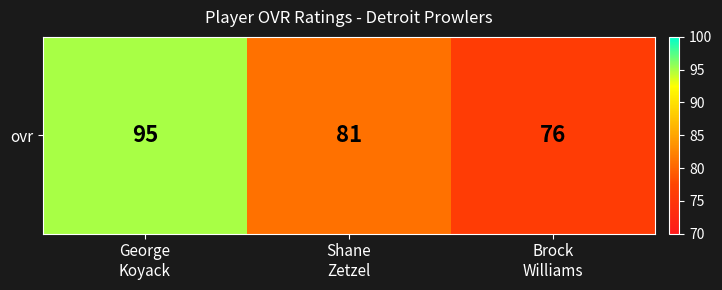

Is it true that the value at George
Koyack is 169?

False